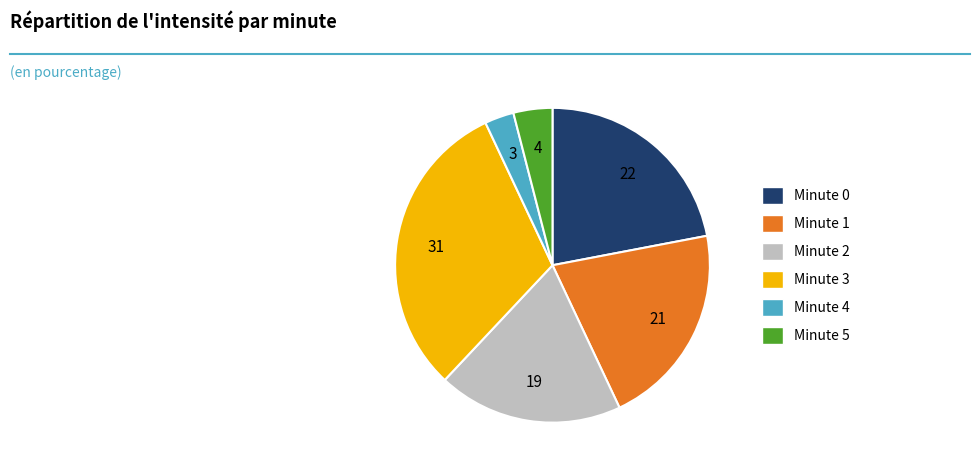

What is the ratio of the value at Minute 3 to the value at Minute 1?

1.5